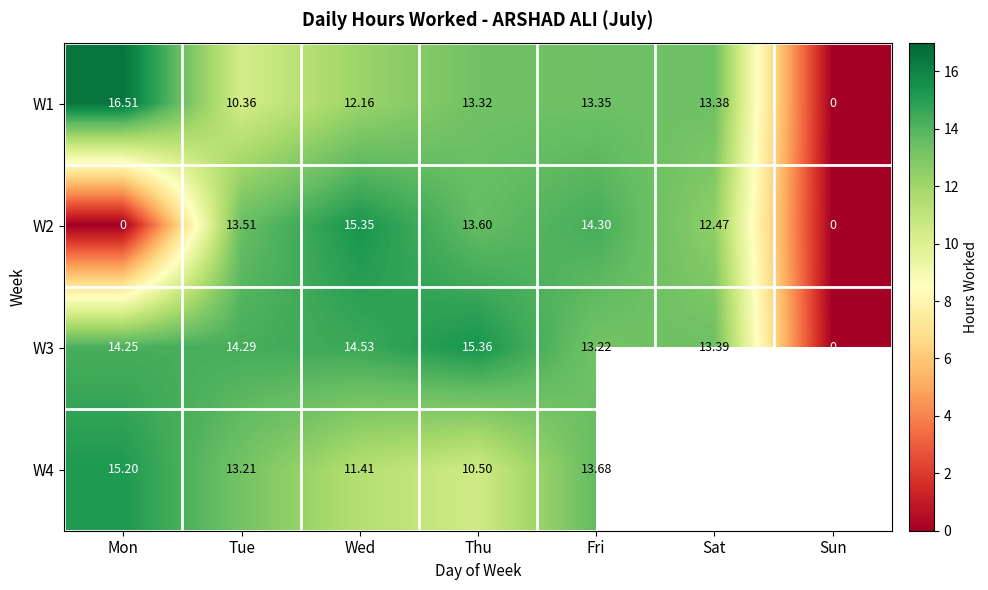

Read the W1 value at Sat.

13.4